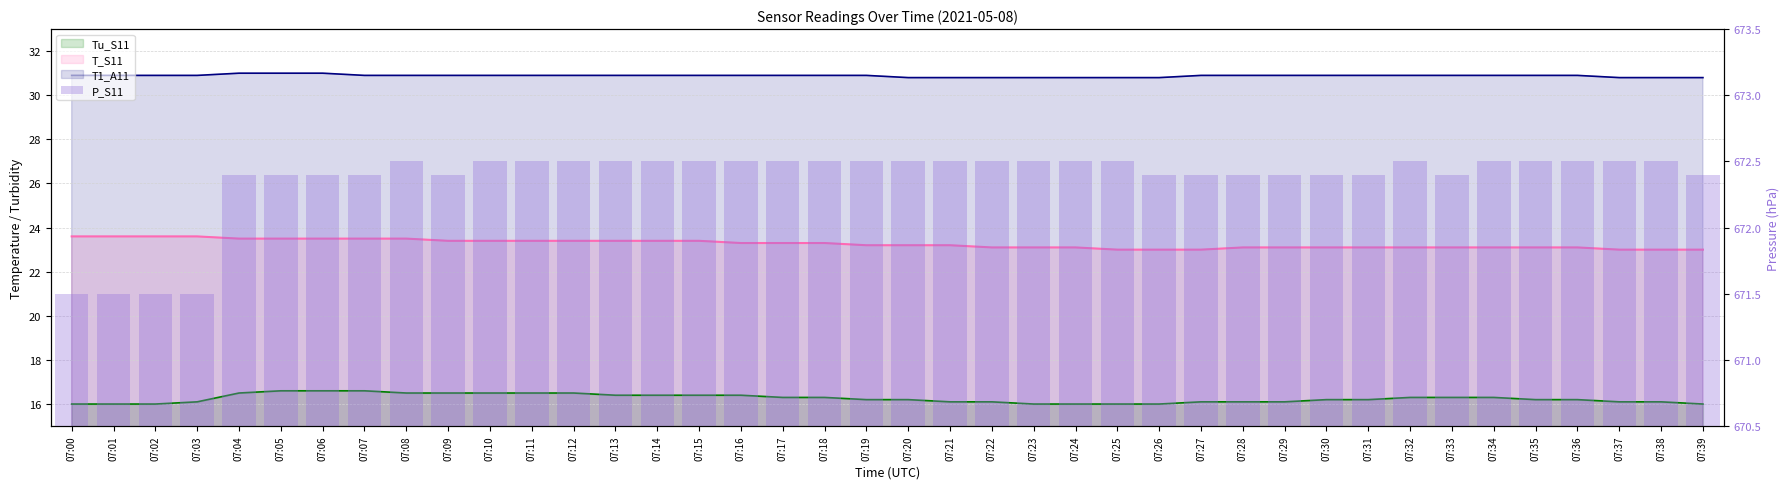

The value at 07:28 is 672.4. True or false?

True